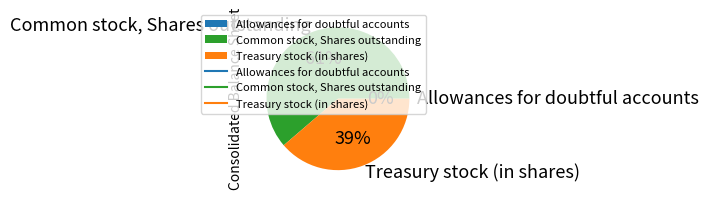

The Common stock, Shares outstanding slice represents 49% of the pie. True or false?

False